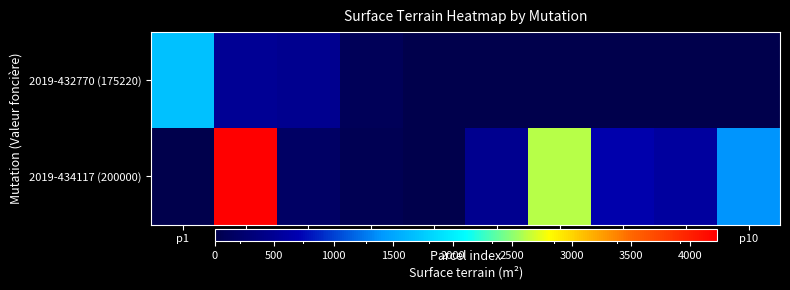

Reading right to left, extract all data points from this chart.

2019-432770 (175220): p10=0	p9=0	p8=0	p7=0	p6=0	p5=0	p4=86	p3=468	p2=500	p1=1696
2019-434117 (200000): p10=1393	p9=567	p8=674	p7=2609	p6=470	p5=15	p4=52	p3=178	p2=4220	p1=0